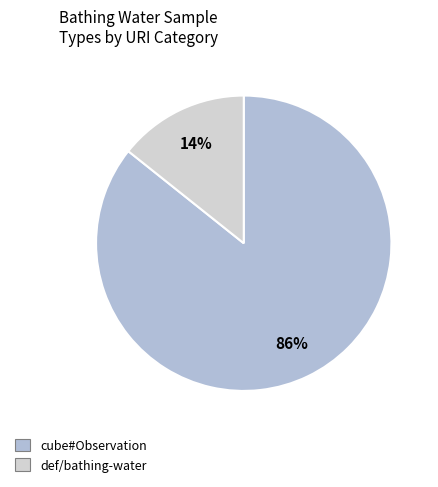

Is there a majority slice in this chart?

Yes